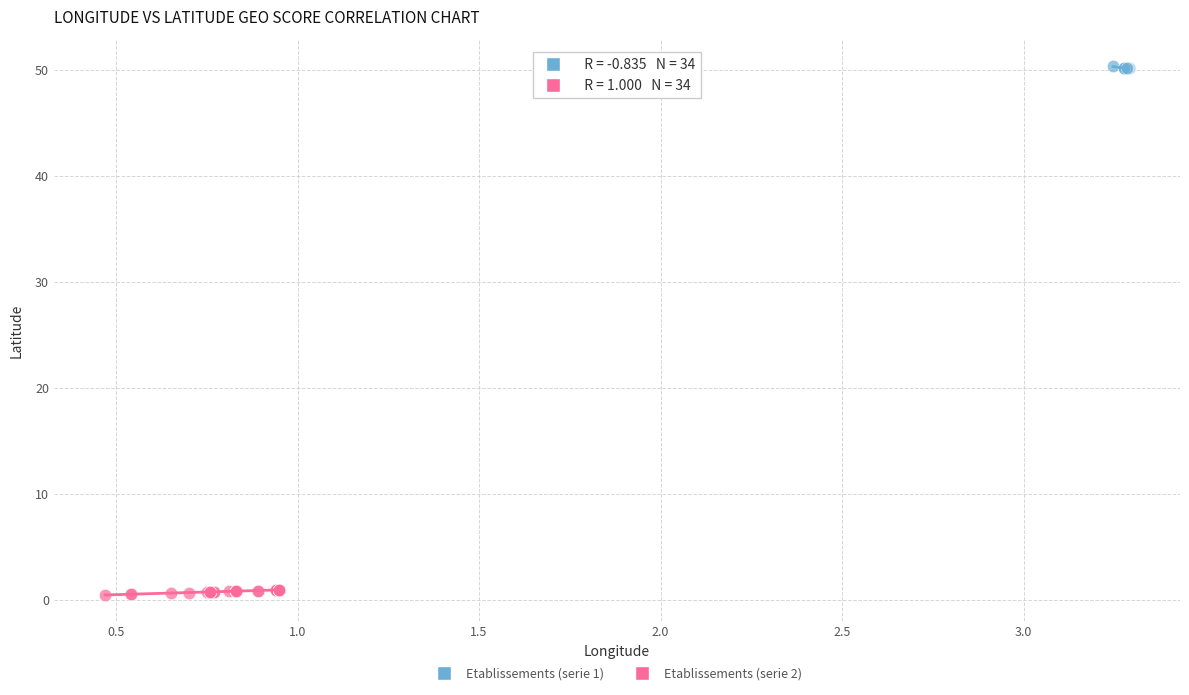

Which series reaches the maximum Y coordinate?

Etablissements (serie 1)